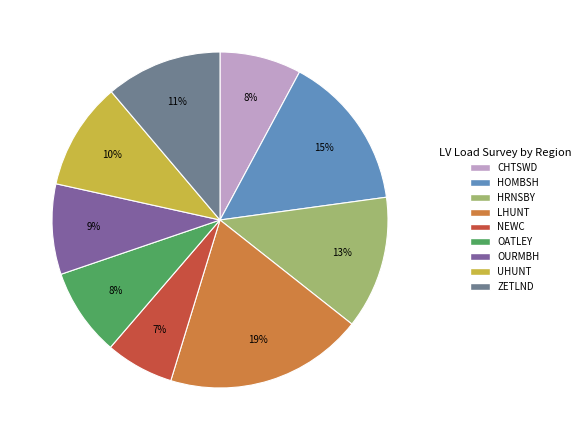

Which category has the biggest portion of the pie?

LHUNT